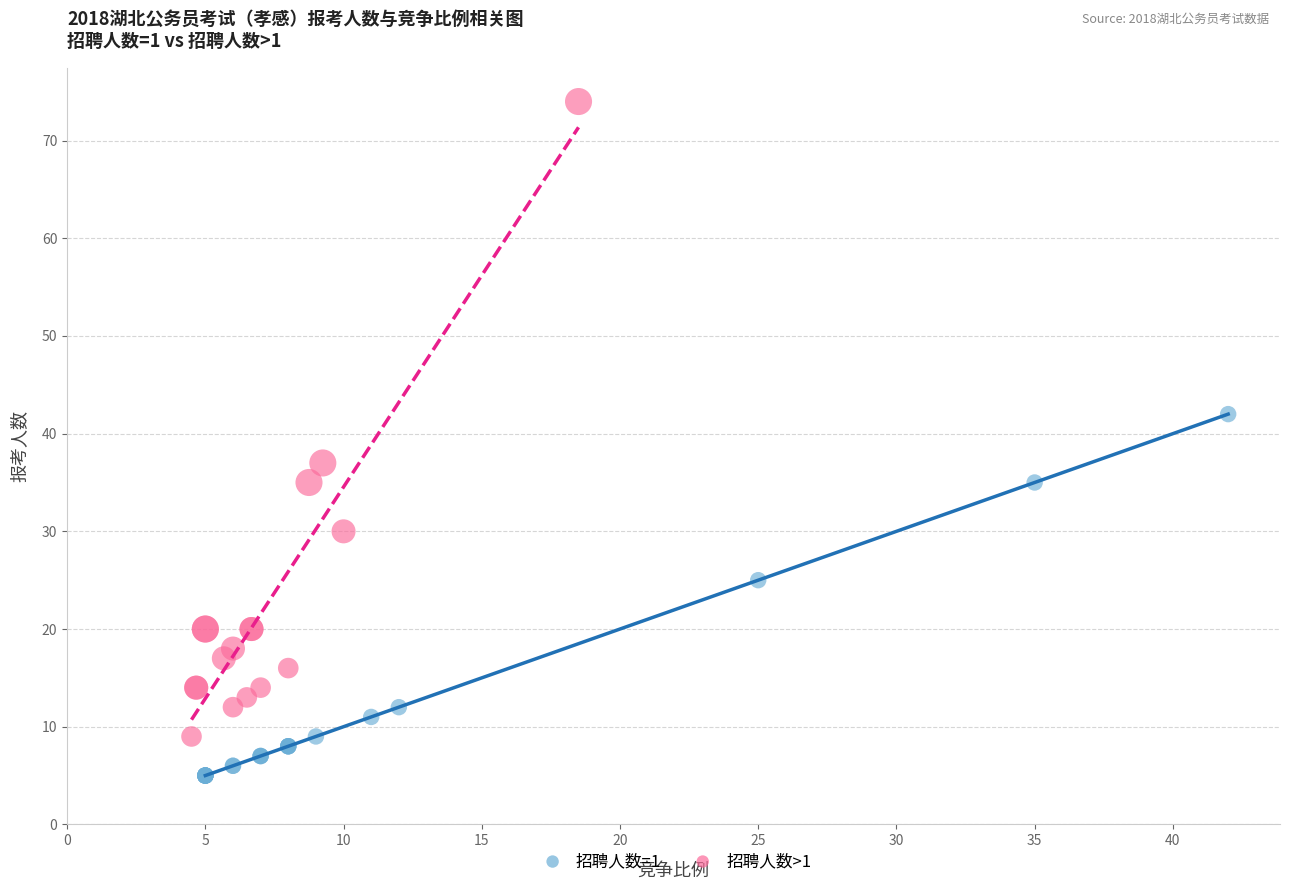

Which series contains the lowest Y value?

招聘人数=1